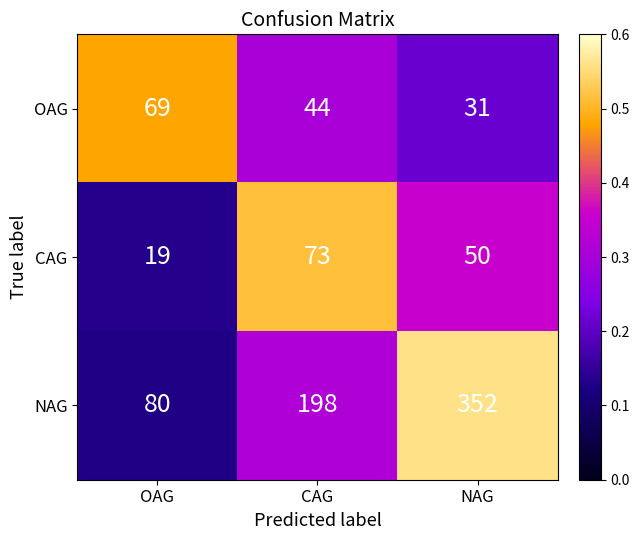

At which label does CAG first exceed 50?

CAG